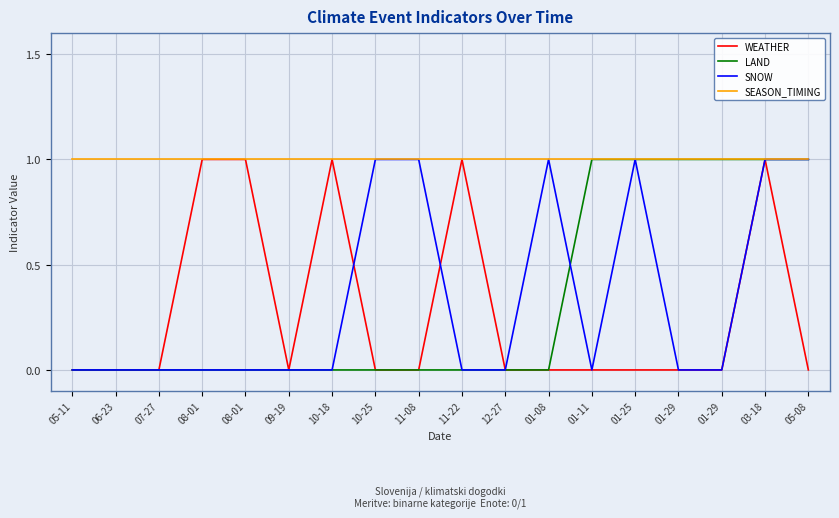

What are all the series names shown in the legend?

WEATHER, LAND, SNOW, SEASON_TIMING